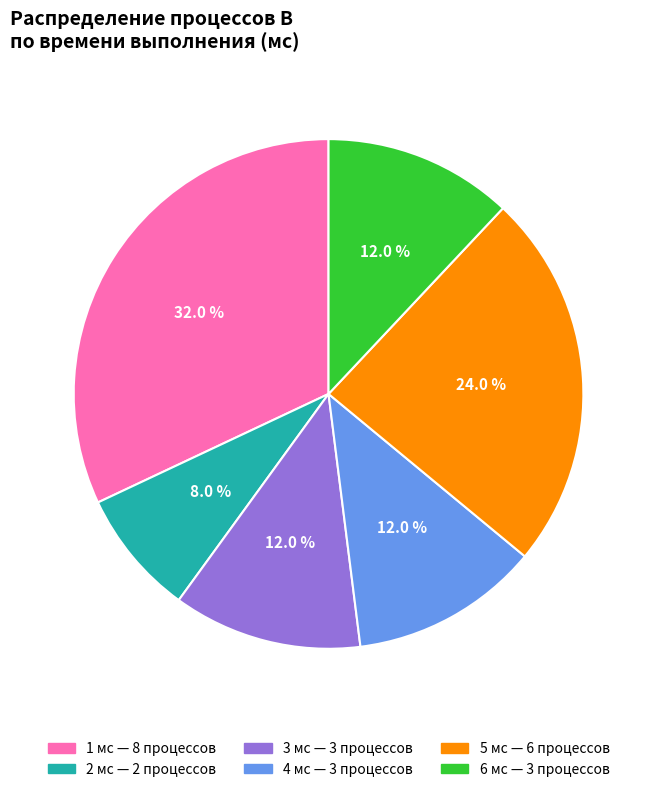

To the nearest percent, what is the difference between the largest and smallest slice percentages?

24%